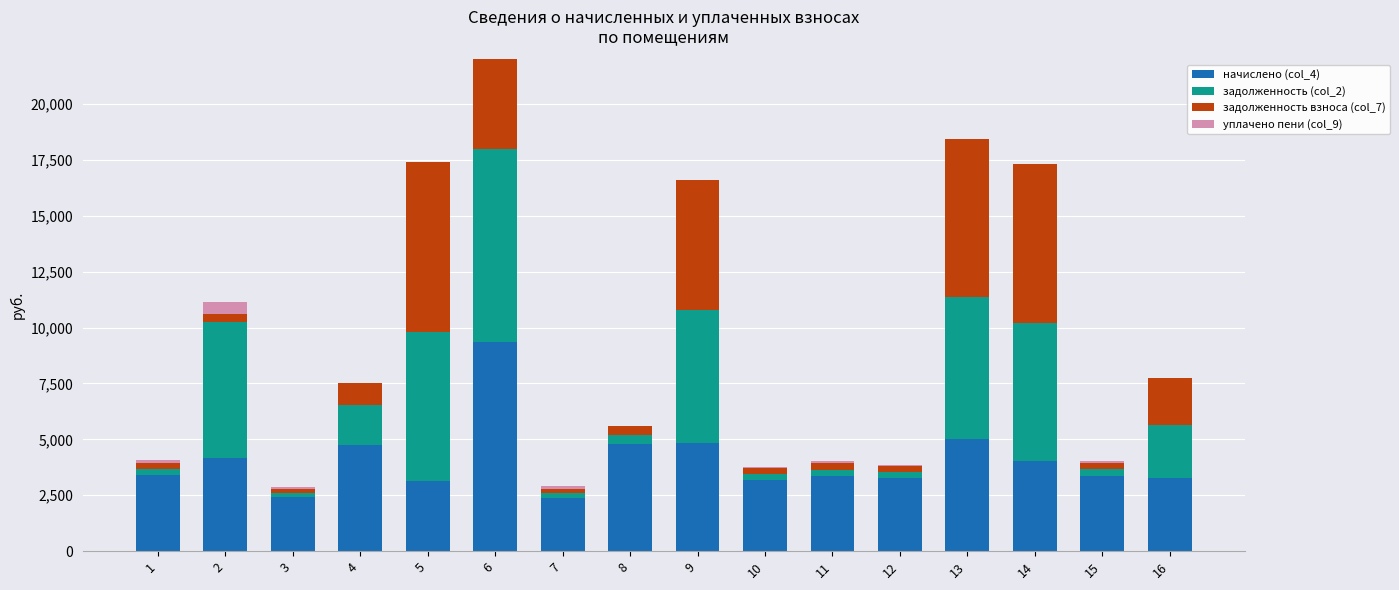

Which series changed the most between 11 and 15?

уплачено пени (col_9)